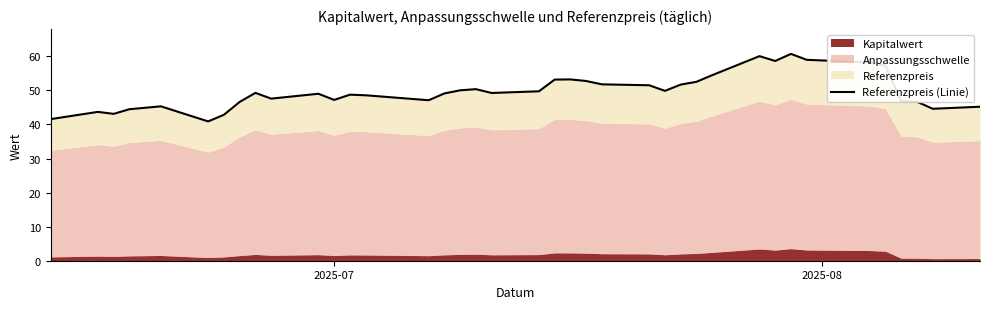

Does the chart have visible grid lines?

No